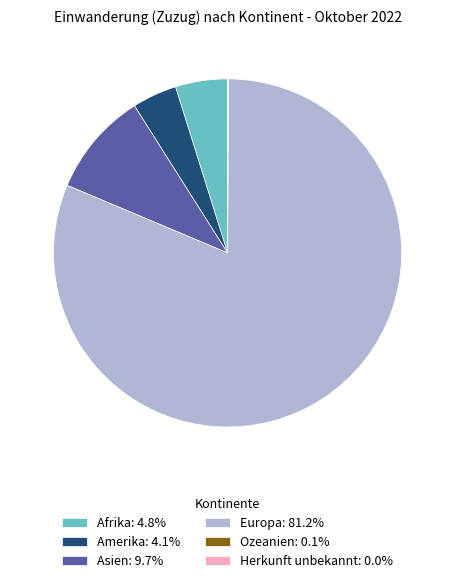

What is the ratio of the value at Amerika: 4.1% to the value at Afrika: 4.8%?

0.9